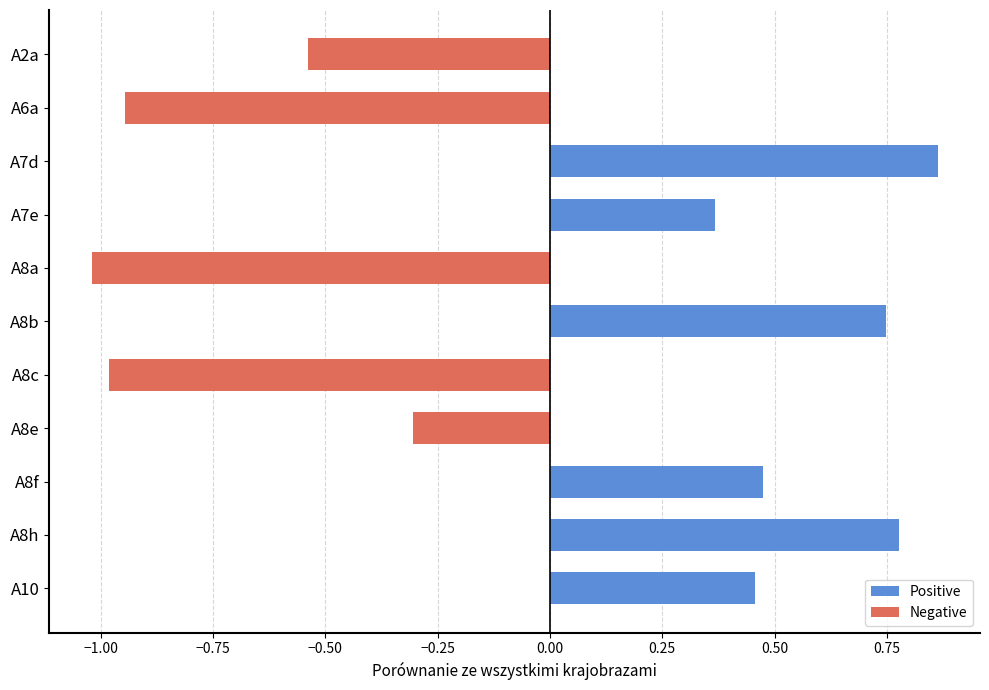

List the series in order of their overall mean, lowest first.

Negative, Positive